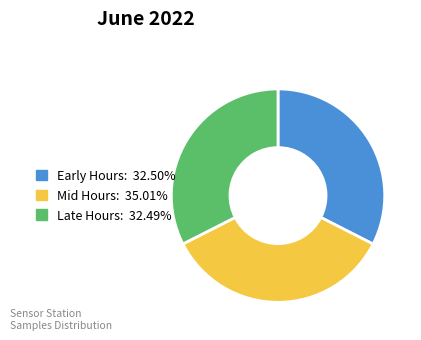

Does any single category account for the majority?

No